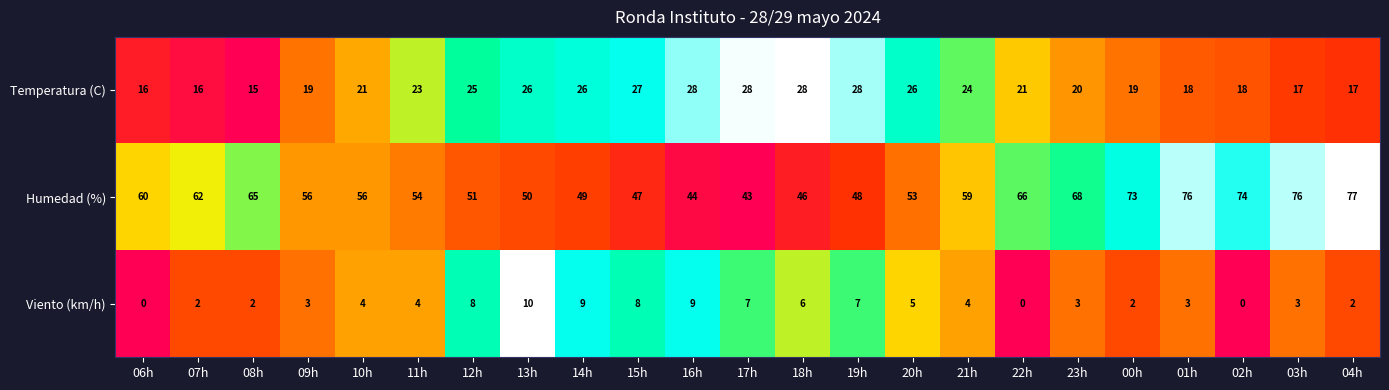

Which series has the largest range (max minus min)?

Humedad (%)